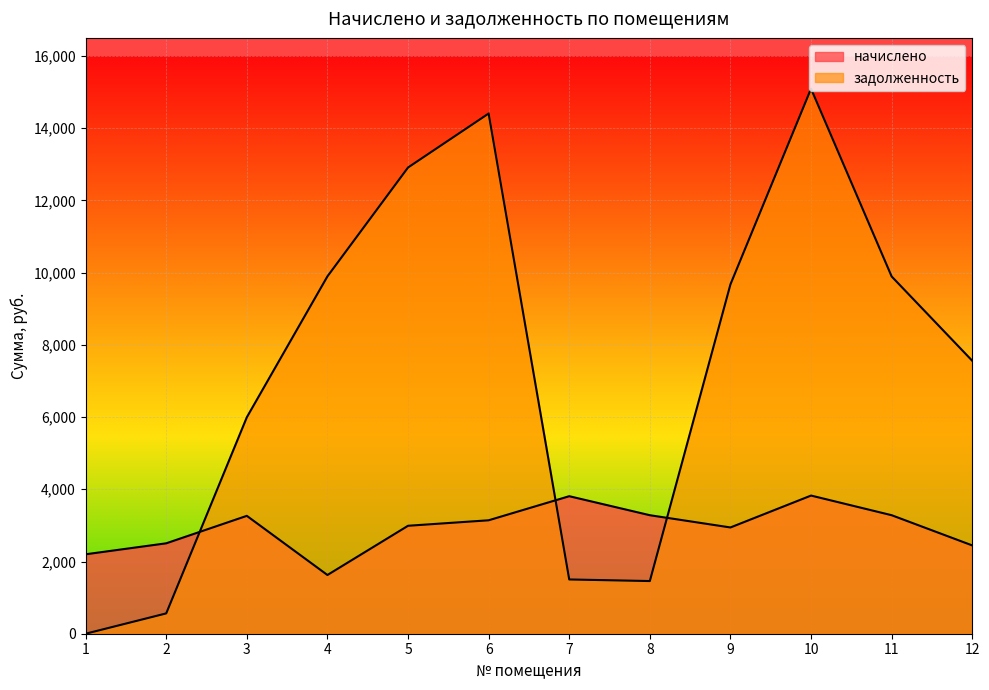

What is the difference between the начислено values at 1 and 2?

304.2